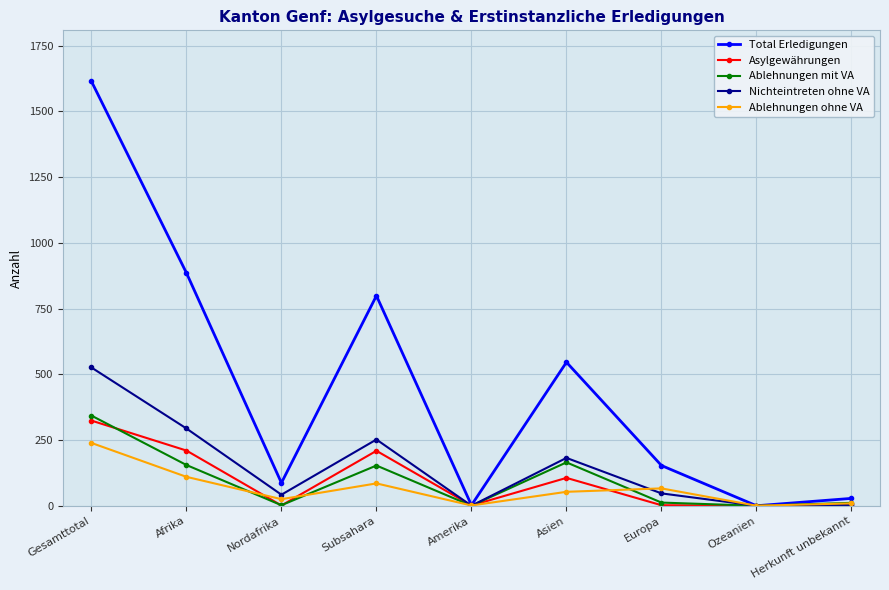

List the series in order of their peak value, highest first.

Total Erledigungen, Nichteintreten ohne VA, Ablehnungen mit VA, Asylgewährungen, Ablehnungen ohne VA